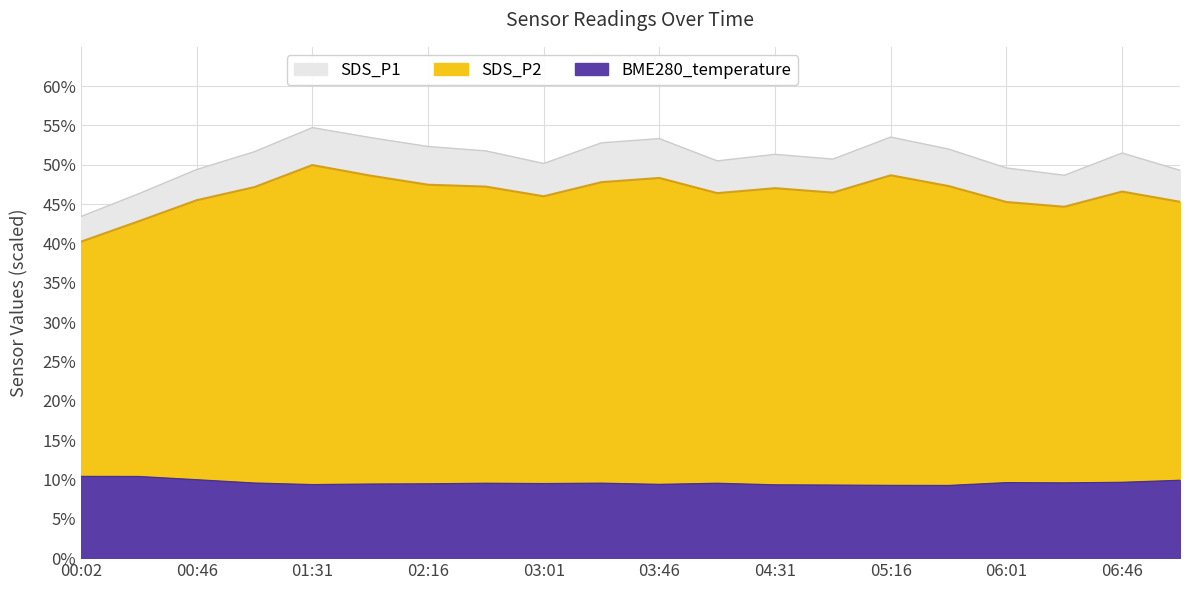

Which category has the highest value in the SDS_P1 series?

01:31